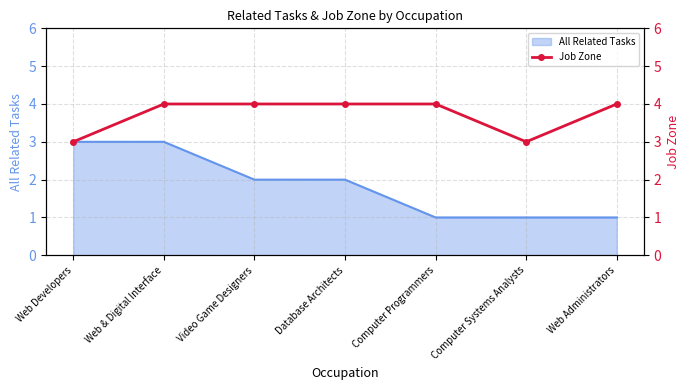

How many values are between 3 and 4?

7